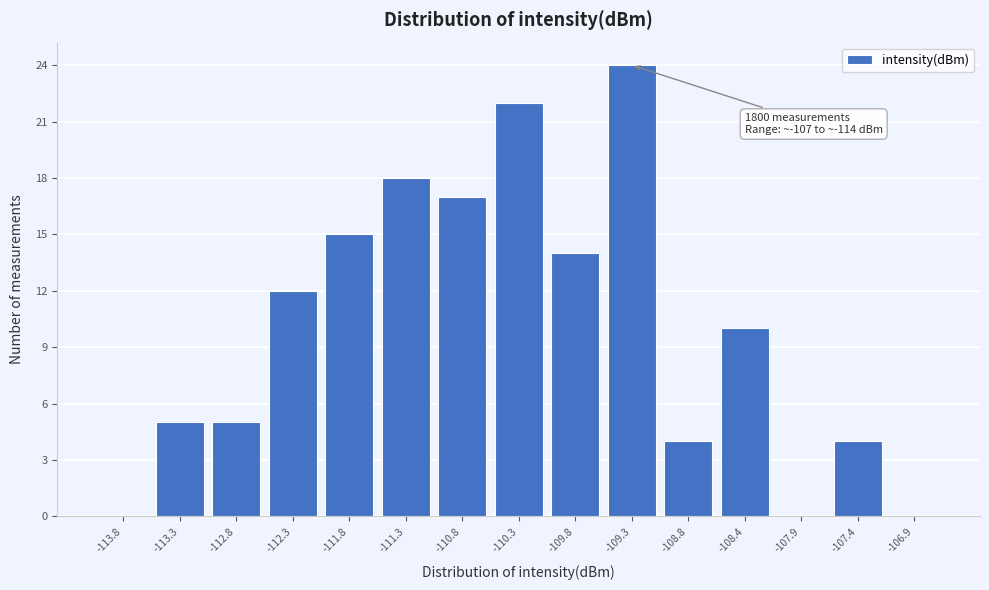

Which range on the x-axis has the tallest bar?

-109.60 to -109.10